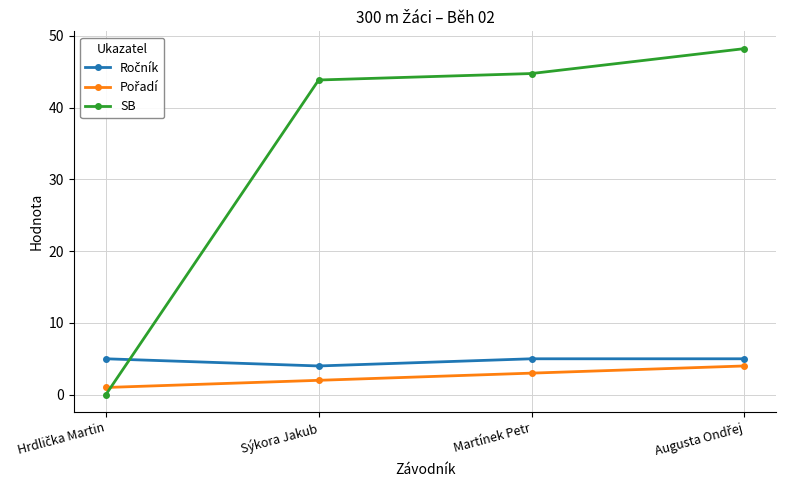

True or false: SB has more than 1 interior local peaks.

False